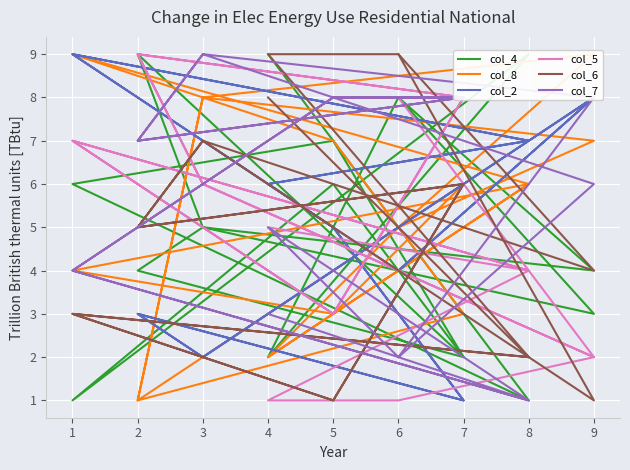

List the series in order of their peak value, highest first.

col_4, col_8, col_2, col_5, col_6, col_7